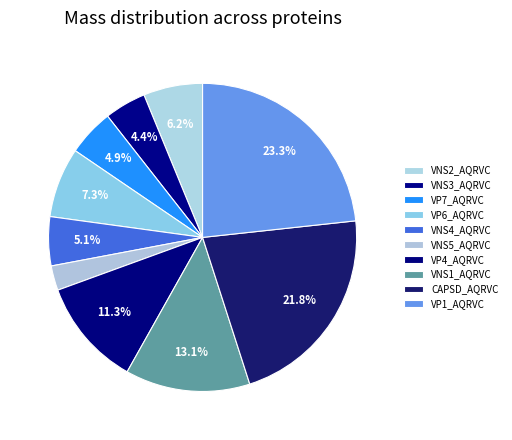

How much of the chart is everything except VP6_AQRVC?

92.7%